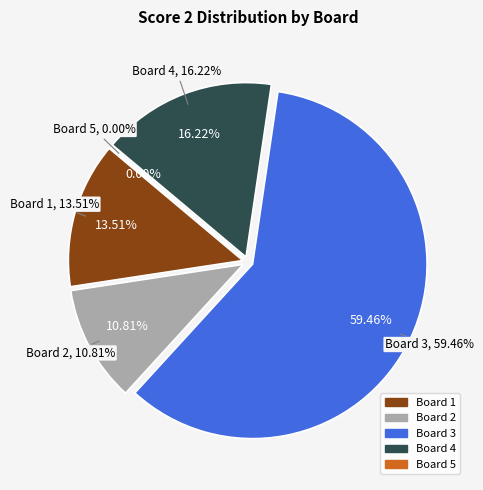

Combined, what portion of the pie is Board 5 and Board 2?

10.8%